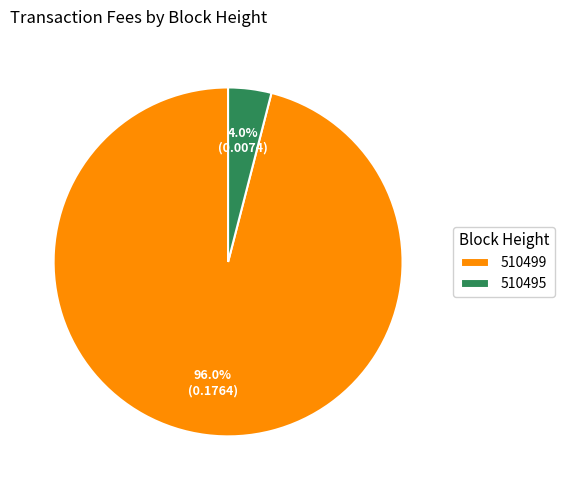

What percentage is the 510499 slice, to the nearest percent?

96%